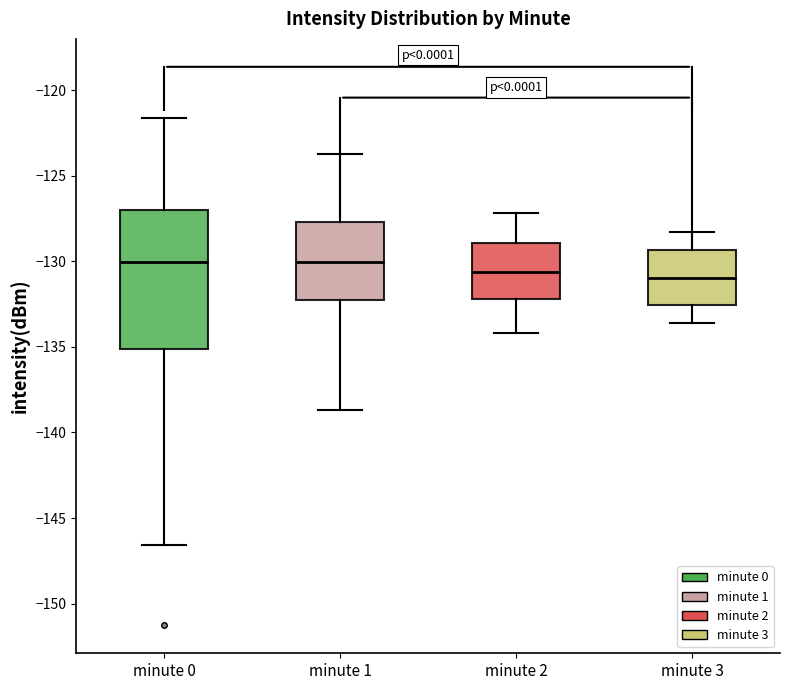

Reading left to right, transcribe this box plot: for each box, give where its median line is, the range the box spans, and where its two whiskers end, as read against the y-axis. The values are not printed on the chart, so give them approximately, as read against the axis.

minute 0: median -130.0, box -135.0 to -127.0, whiskers -146.5 to -121.5
minute 1: median -130.0, box -132.5 to -127.5, whiskers -138.5 to -123.5
minute 2: median -130.5, box -132.0 to -129.0, whiskers -134.0 to -127.0
minute 3: median -131.0, box -132.5 to -129.5, whiskers -133.5 to -128.5